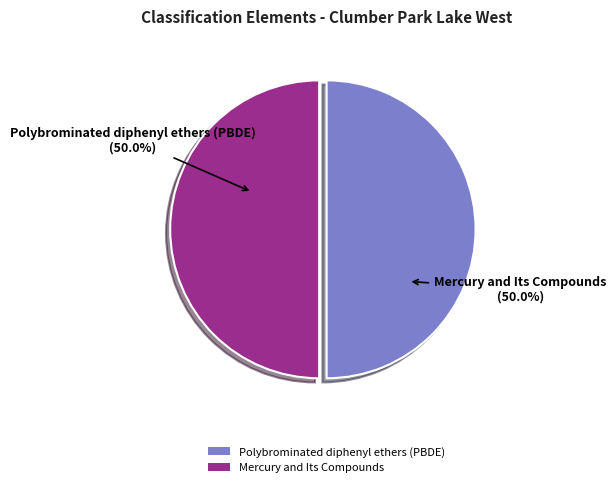

What percentage do Mercury and Its Compounds and Polybrominated diphenyl ethers (PBDE) together represent?

100.0%